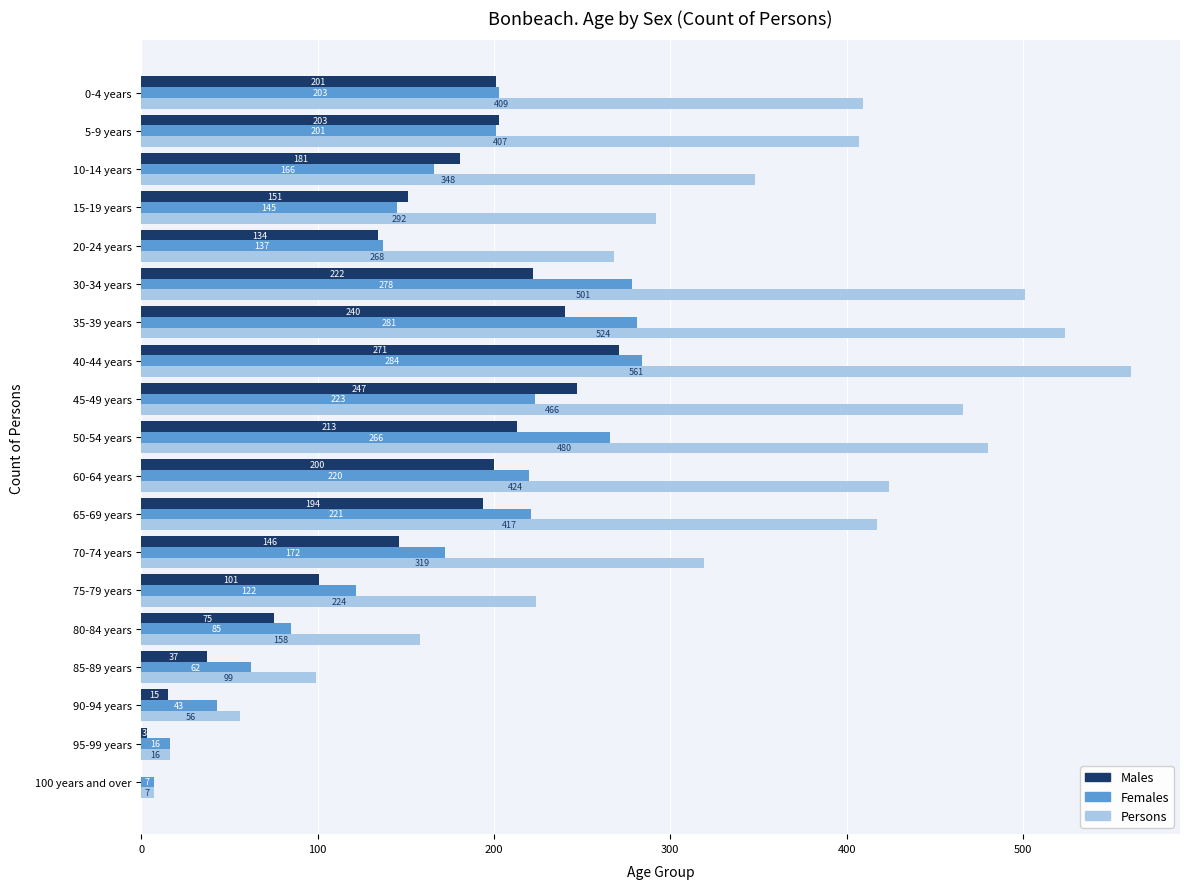

Which label corresponds to the largest value in the chart?

40-44 years